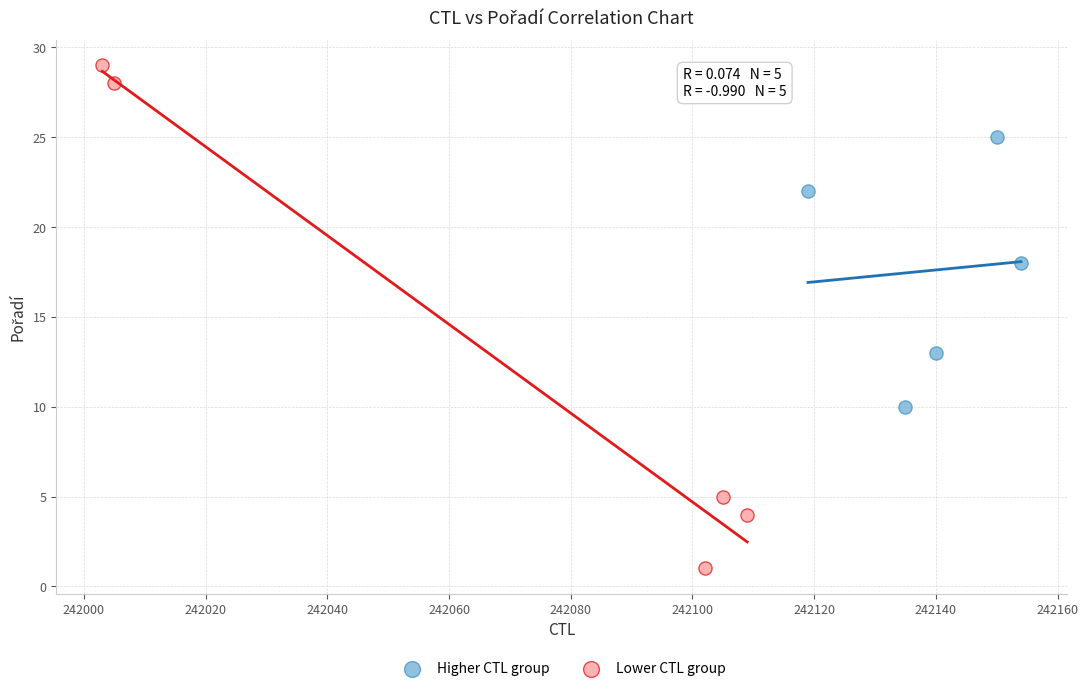

Which series contains the highest Y value?

Lower CTL group